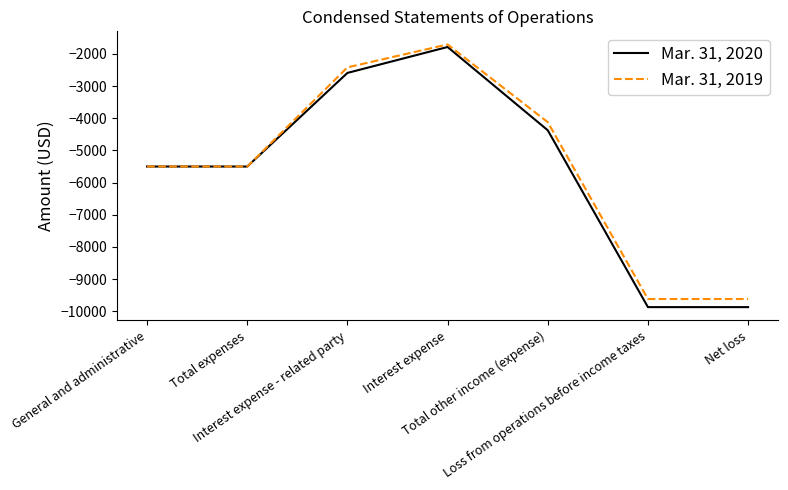

Is it true that Mar. 31, 2020 equals -9872 at Loss from operations before income taxes?

True